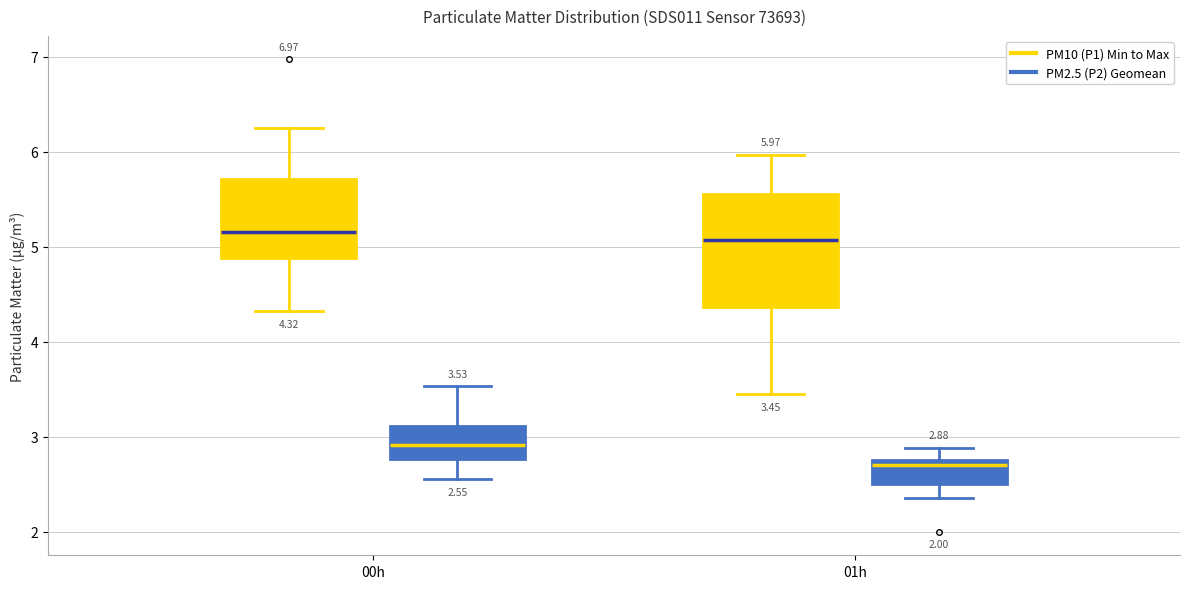

Which box's median line is the lowest?

01h (PM2.5 (P2) Geomean)